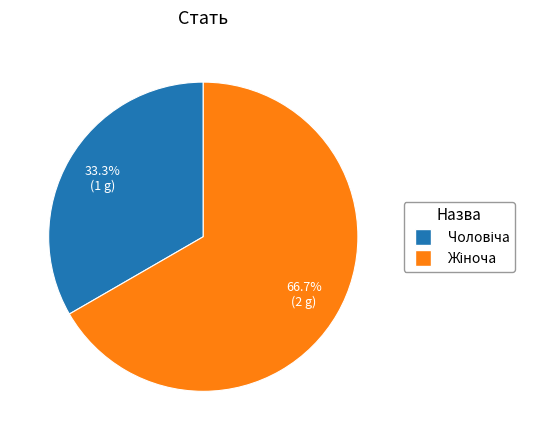

Does any single category account for the majority?

Yes